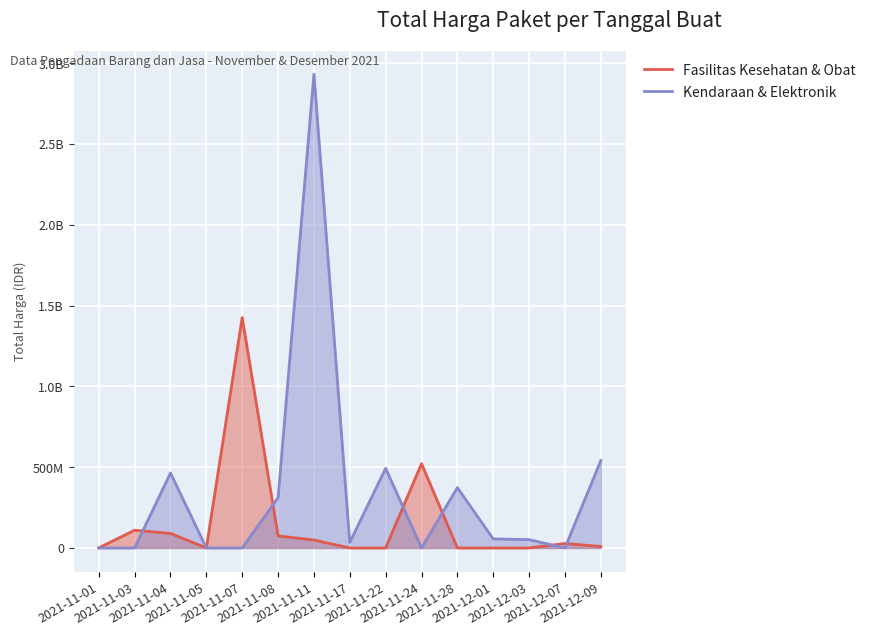

What is the difference between the Kendaraan & Elektronik values at 2021-12-01 and 2021-12-09?

484918200